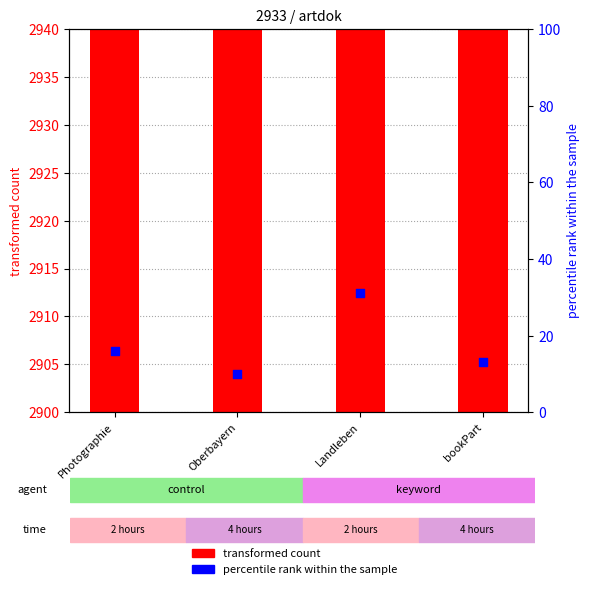

Which series reaches the maximum Y coordinate?

transformed count